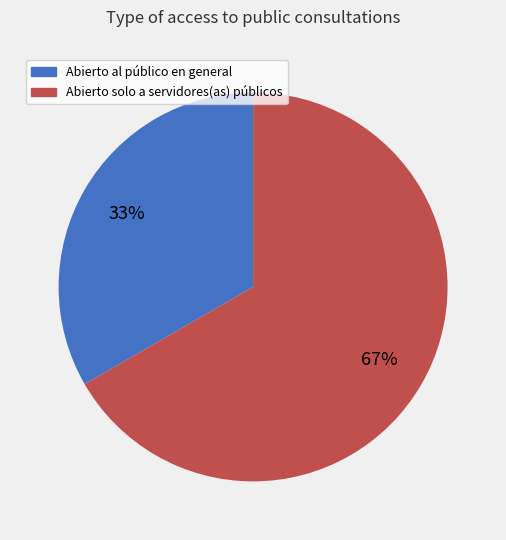

Combined, do Abierto solo a servidores(as) públicos and Abierto al público en general account for over 50%?

Yes